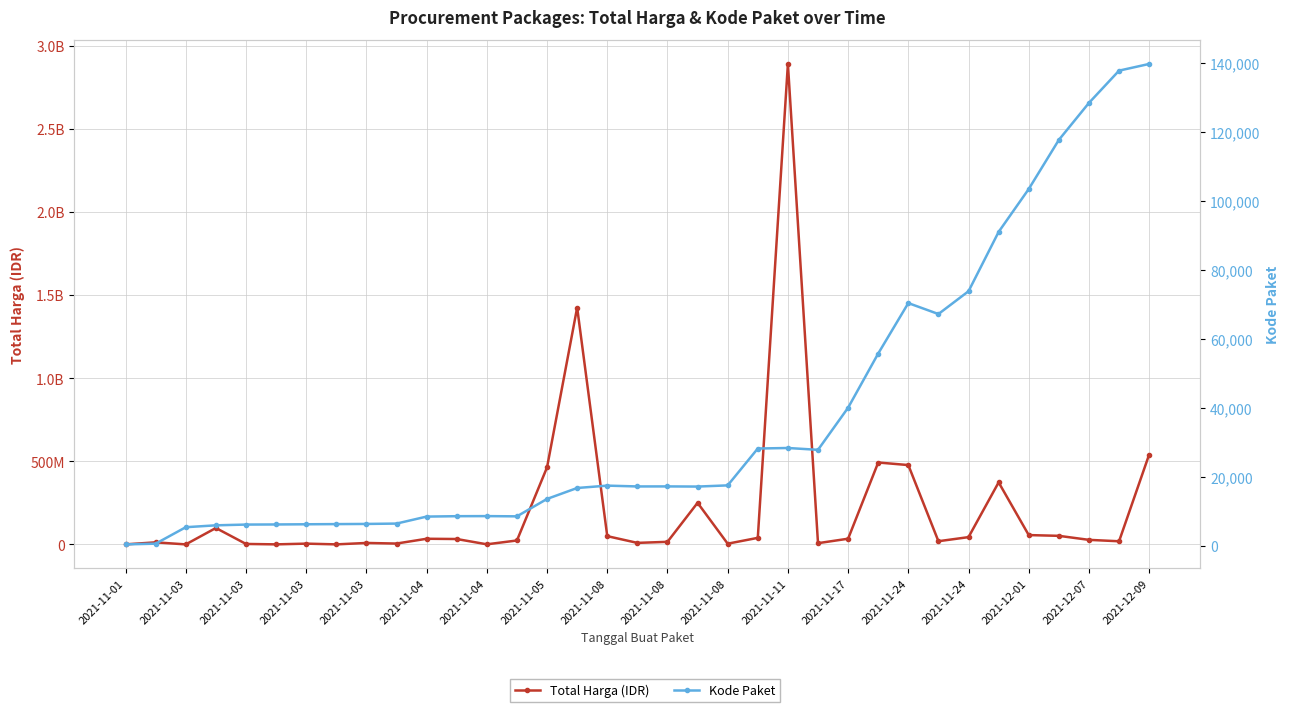

True or false: Kode Paket has more than 2 points higher than both neighbors.

True